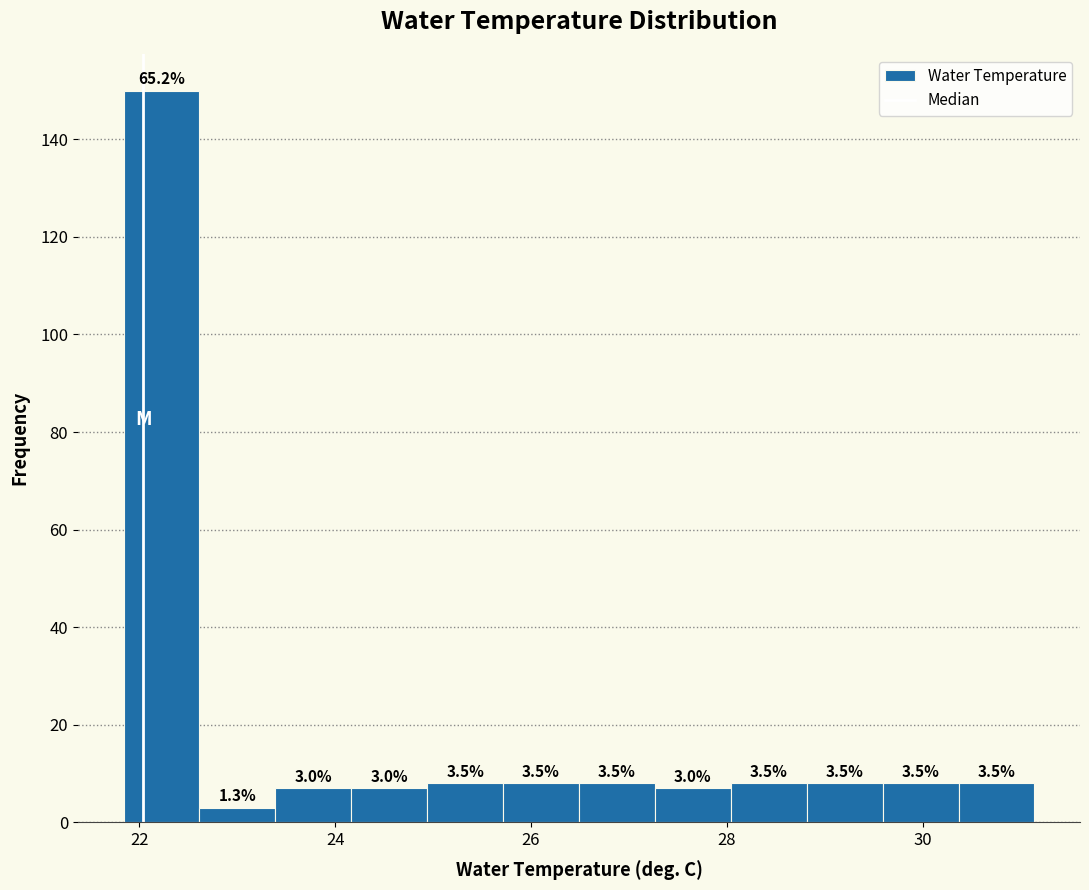

Around what value on the x-axis is the tallest bar? Give the approximate position of its centre, as read against the axis.

22.2